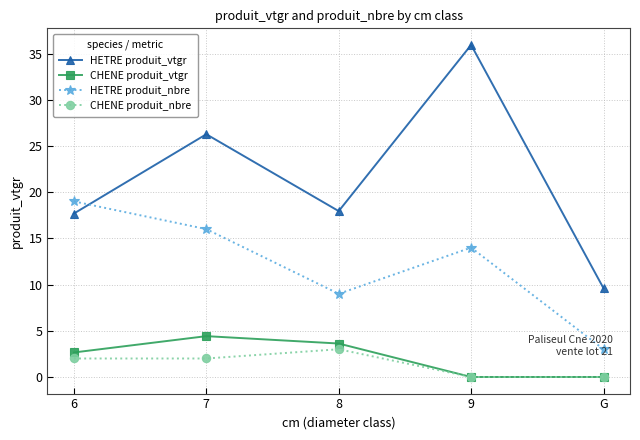

Reading left to right, list all the values displayed in this chart.

HETRE produit_vtgr: 6=17.7	7=26.3	8=17.9	9=35.9	G=9.6
CHENE produit_vtgr: 6=2.7	7=4.4	8=3.6	9=0.0	G=0.0
HETRE produit_nbre: 6=19.0	7=16.0	8=9.0	9=14.0	G=3.0
CHENE produit_nbre: 6=2.0	7=2.0	8=3.0	9=0.0	G=0.0